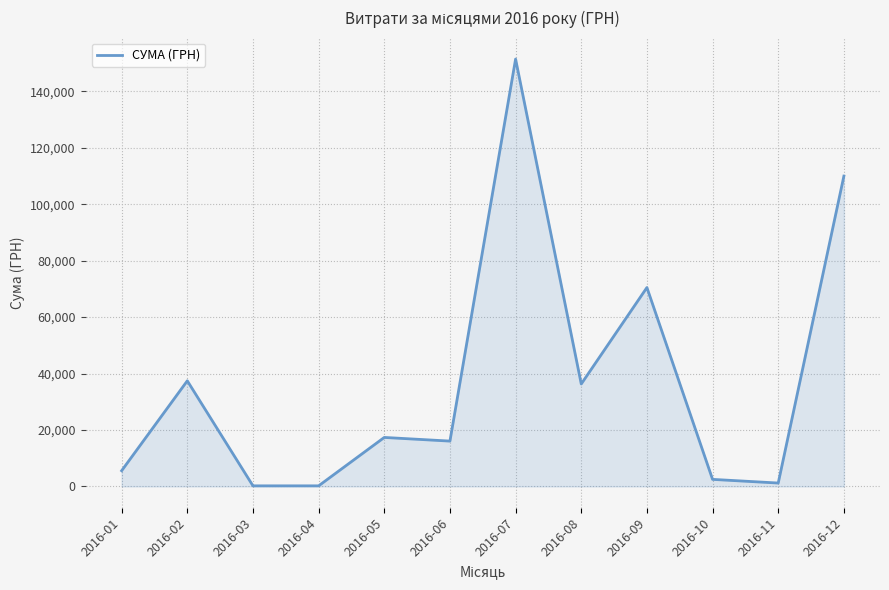

Approximately how many times larger is the value at 2016-01 compared to 2016-09?

0.1